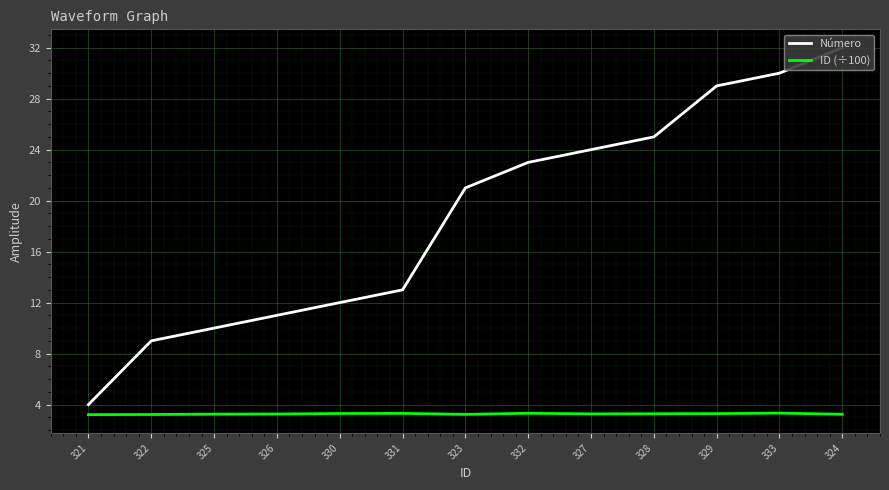

Is the value of ID (÷100) at 332 greater than the value of Número at 328?

No